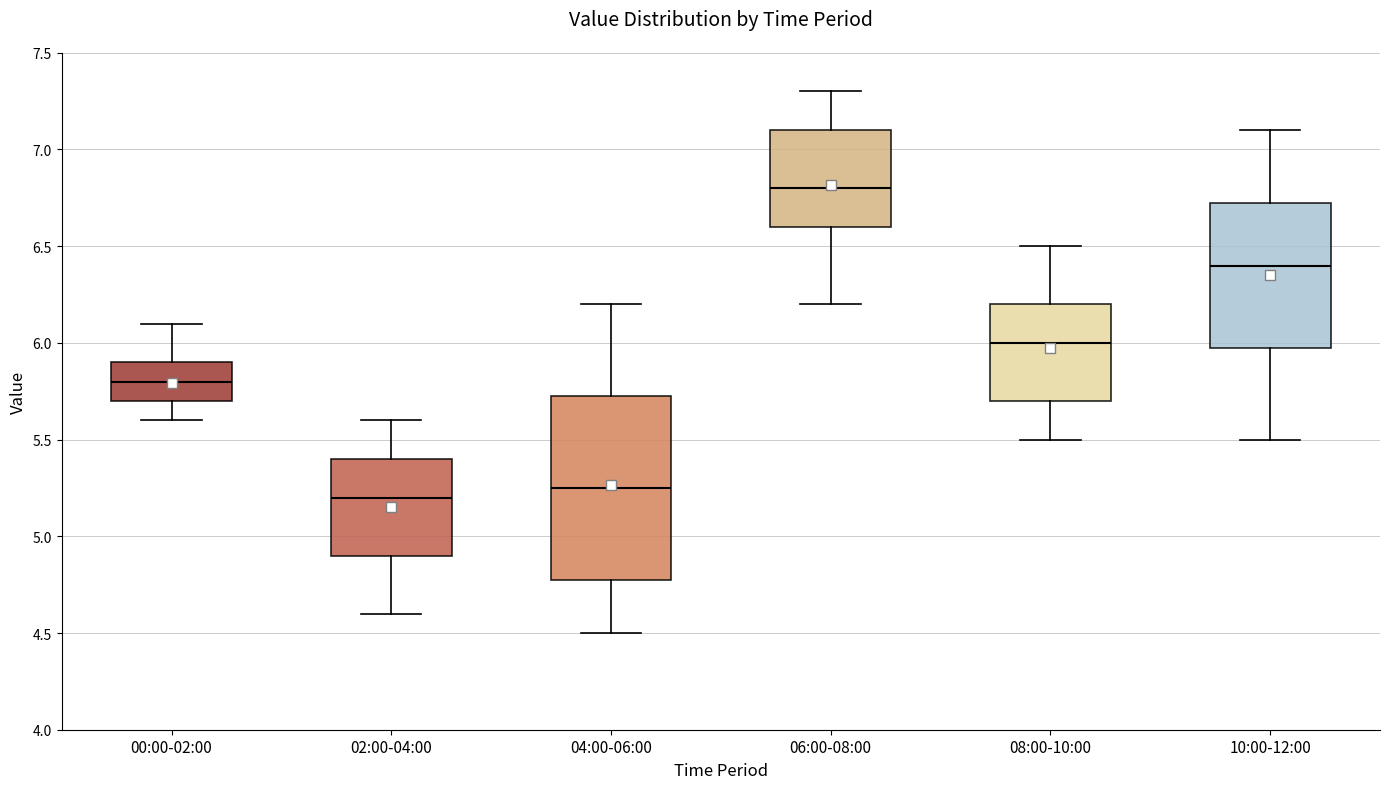

Where does the lower whisker of the box for 04:00-06:00 end on the y-axis? The values are not printed on the chart, so give them approximately, as read against the axis.

4.50